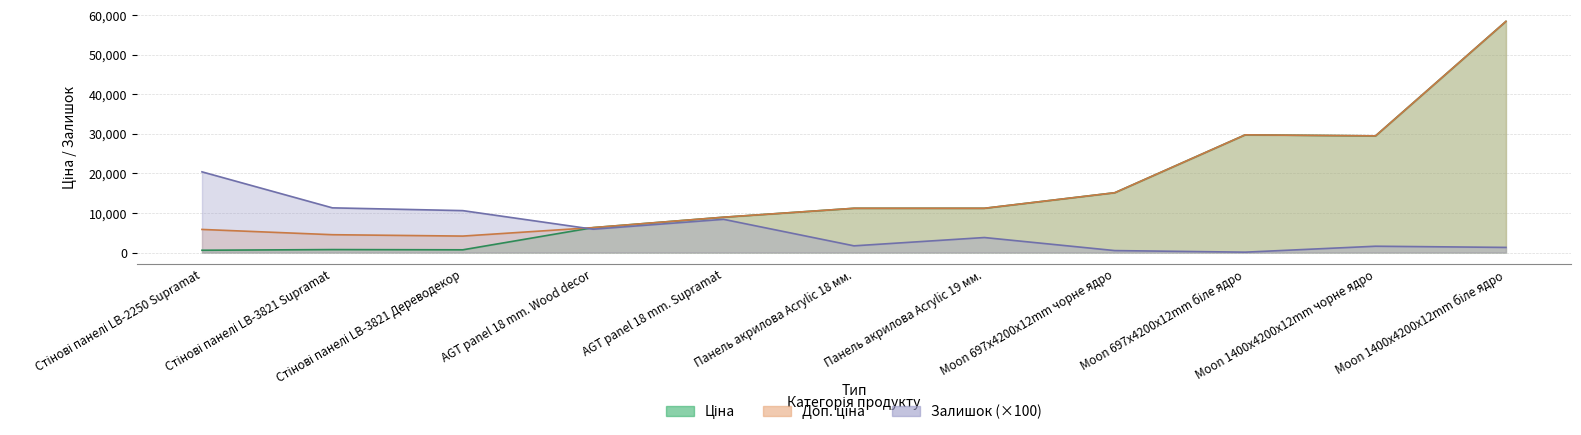

How many data points in Залишок are less than 3800?

5